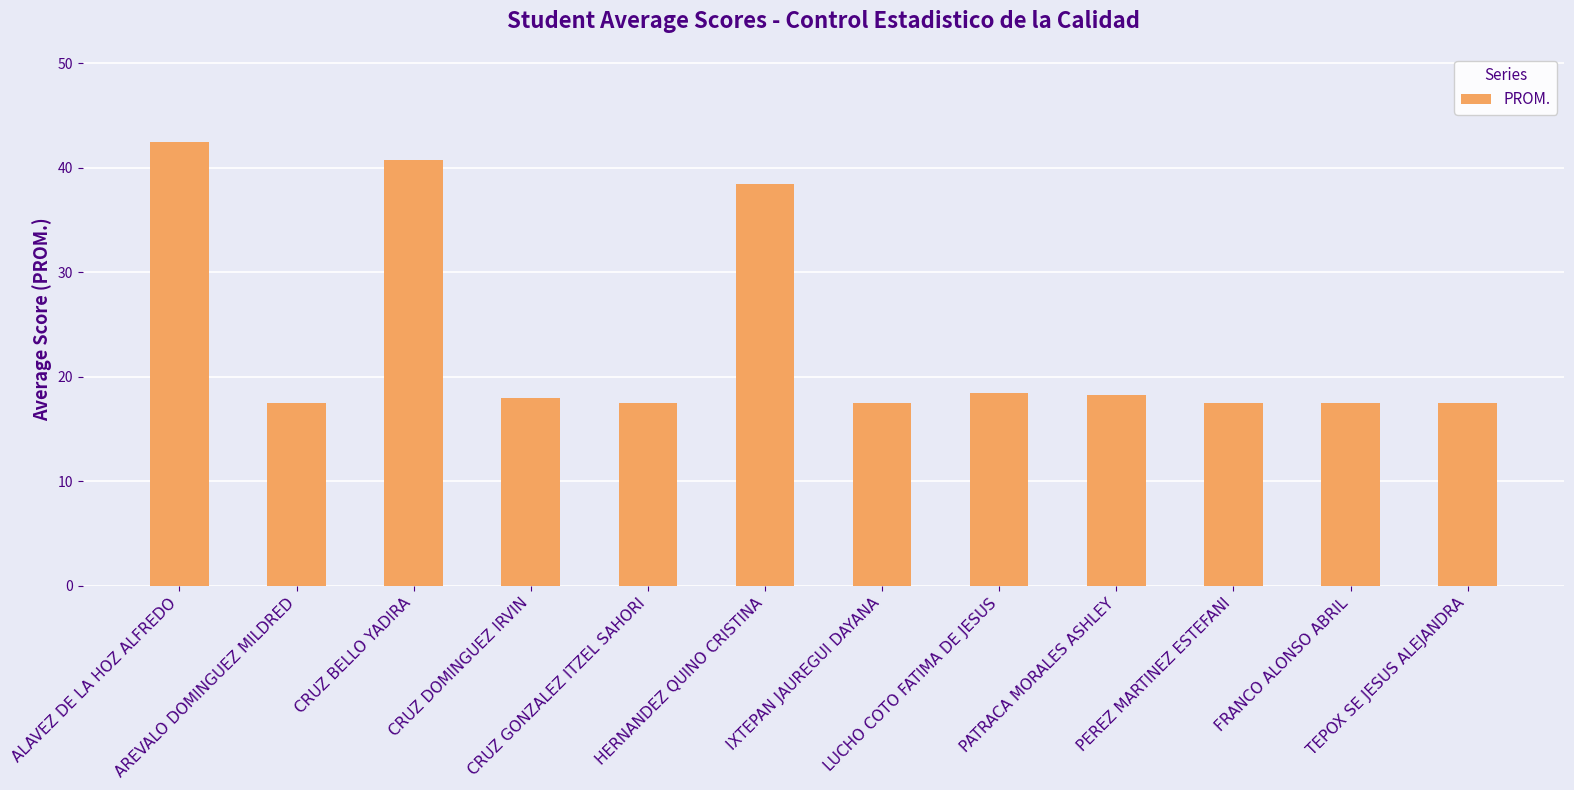

At which label does the data first exceed 18?

ALAVEZ DE LA HOZ ALFREDO